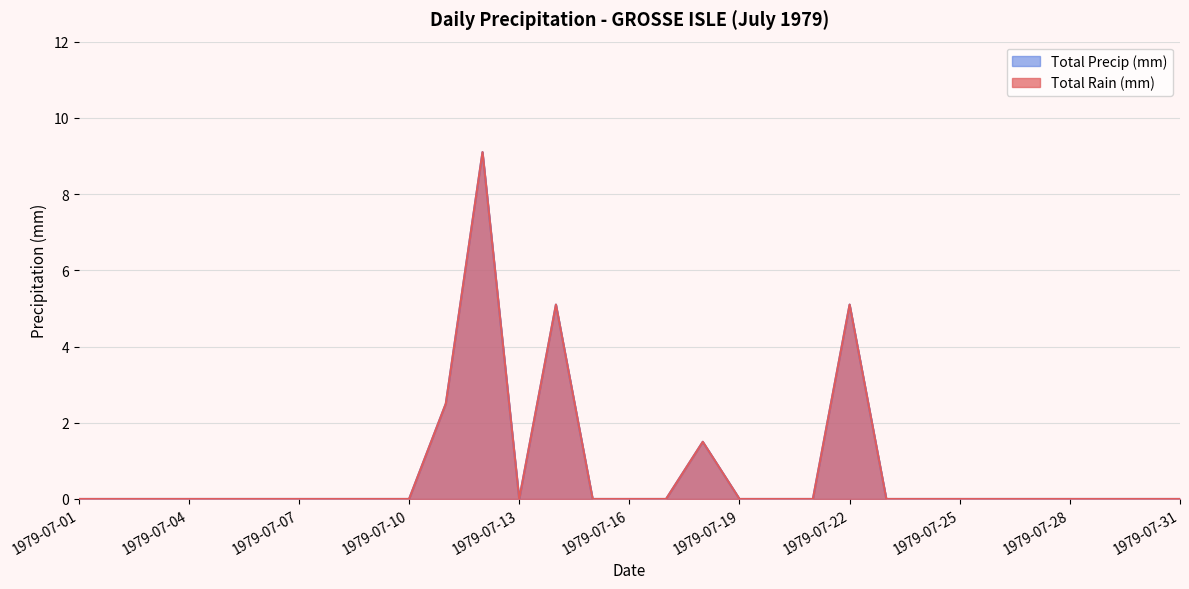

What is the maximum value shown in the chart?

9.1